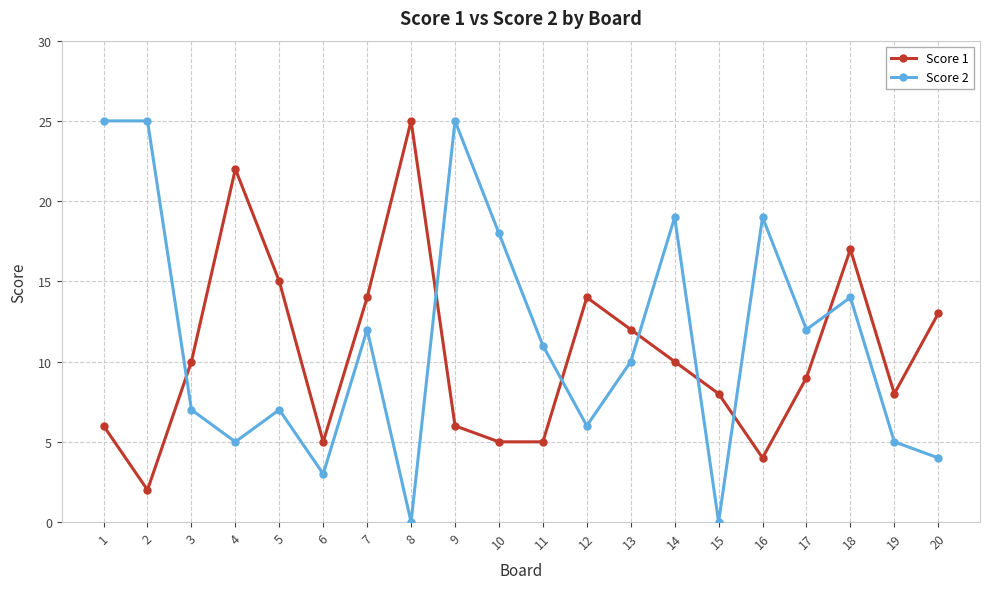

True or false: Score 2 has more than 1 points higher than both neighbors.

True